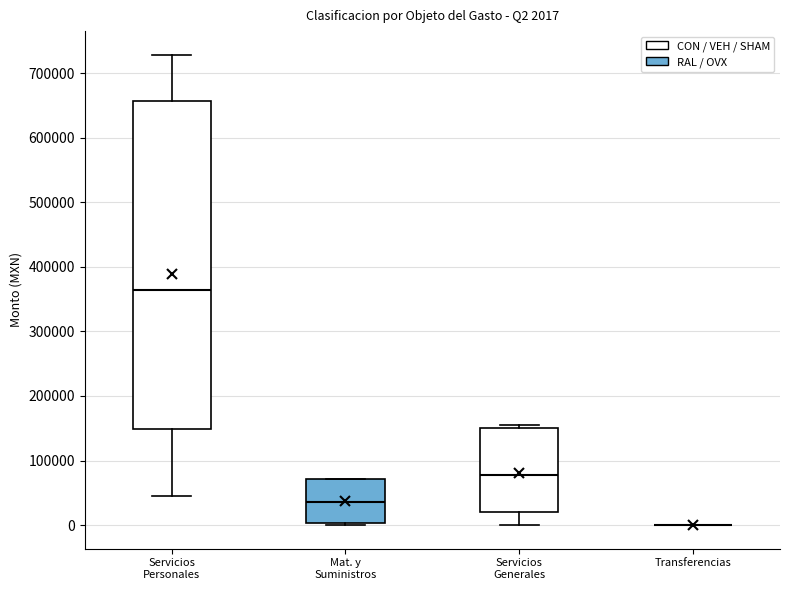

Which box is the tallest, from its lower edge to its upper edge?

Servicios Personales